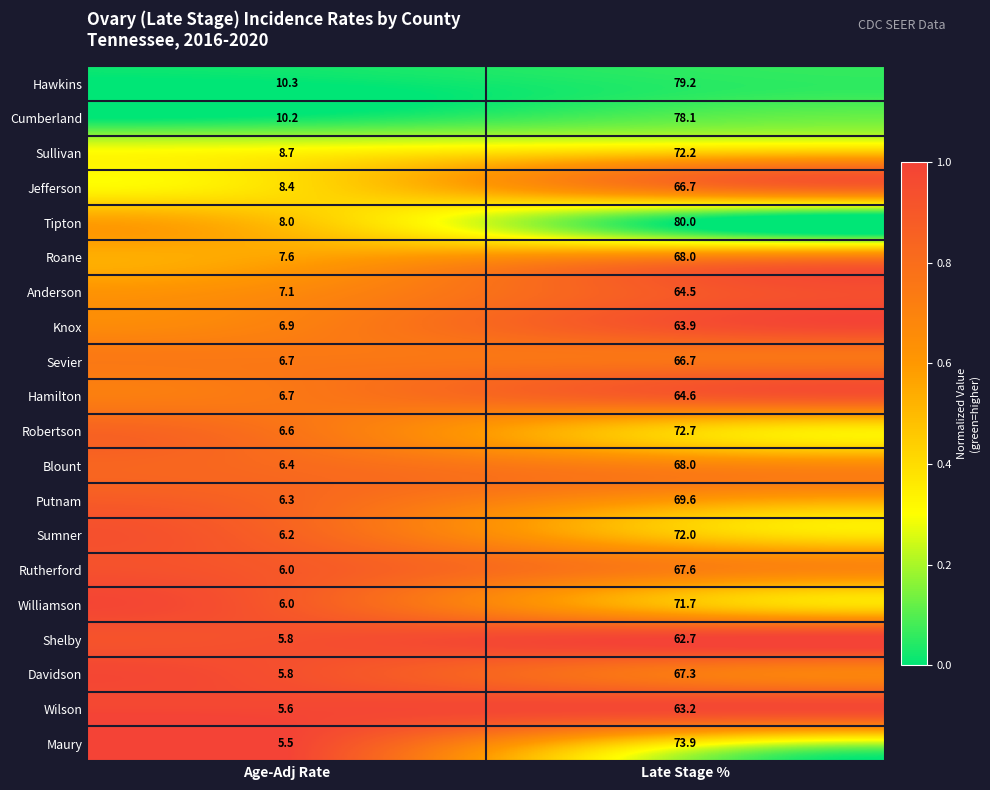

Where is Davidson nearest to the value 36?

Age-Adj Rate